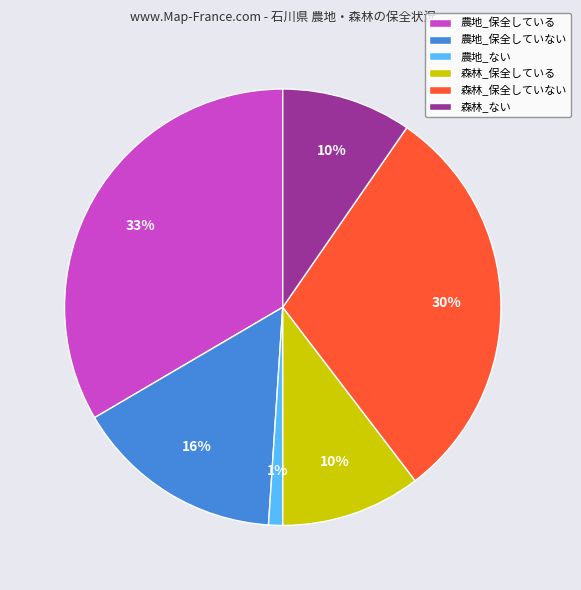

Is 農地_保全していない the majority of the pie?

No